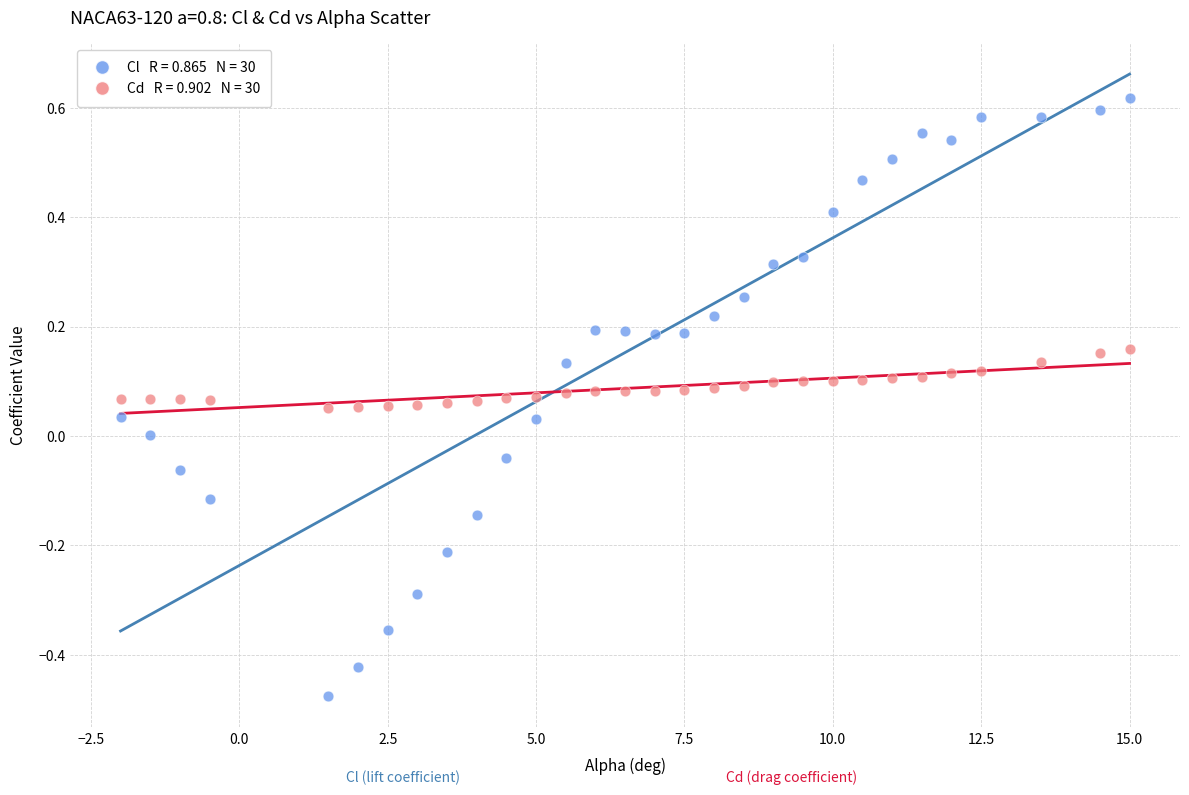

Across all data points, what is the range of X values (max minus min)?

17.0